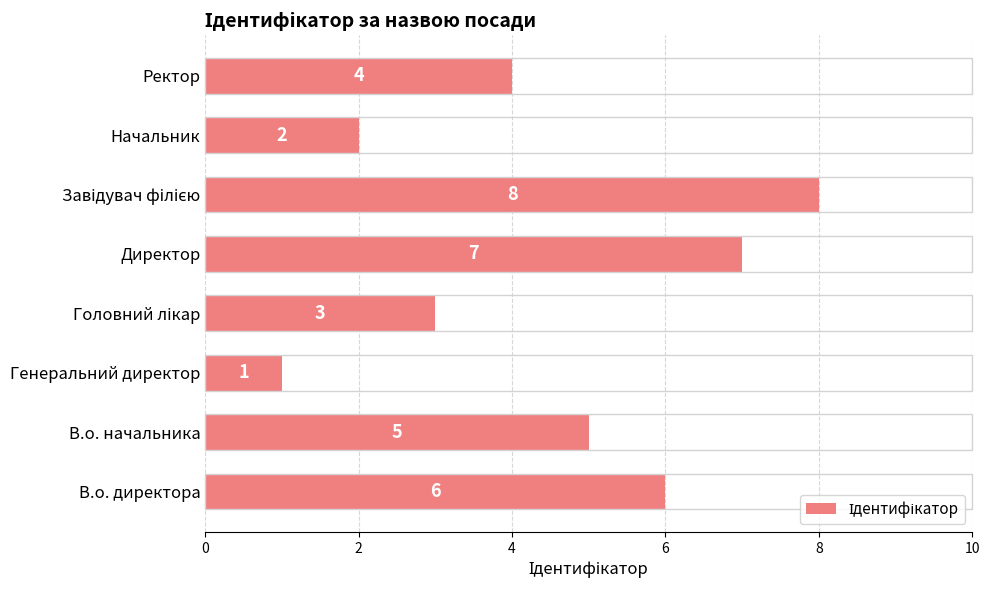

Read the value at В.о. начальника.

5